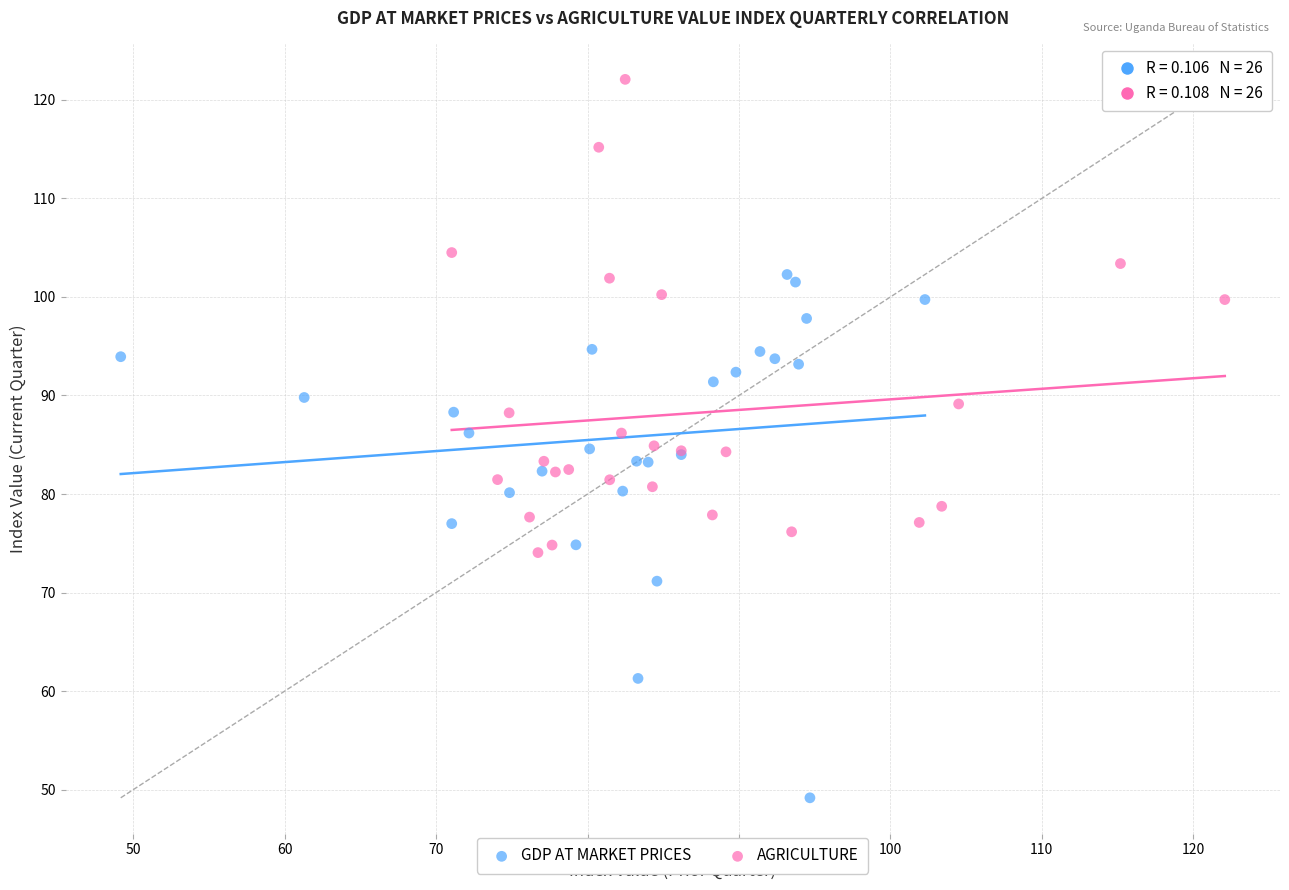

Which series has the largest Y range (max minus min)?

GDP AT MARKET PRICES